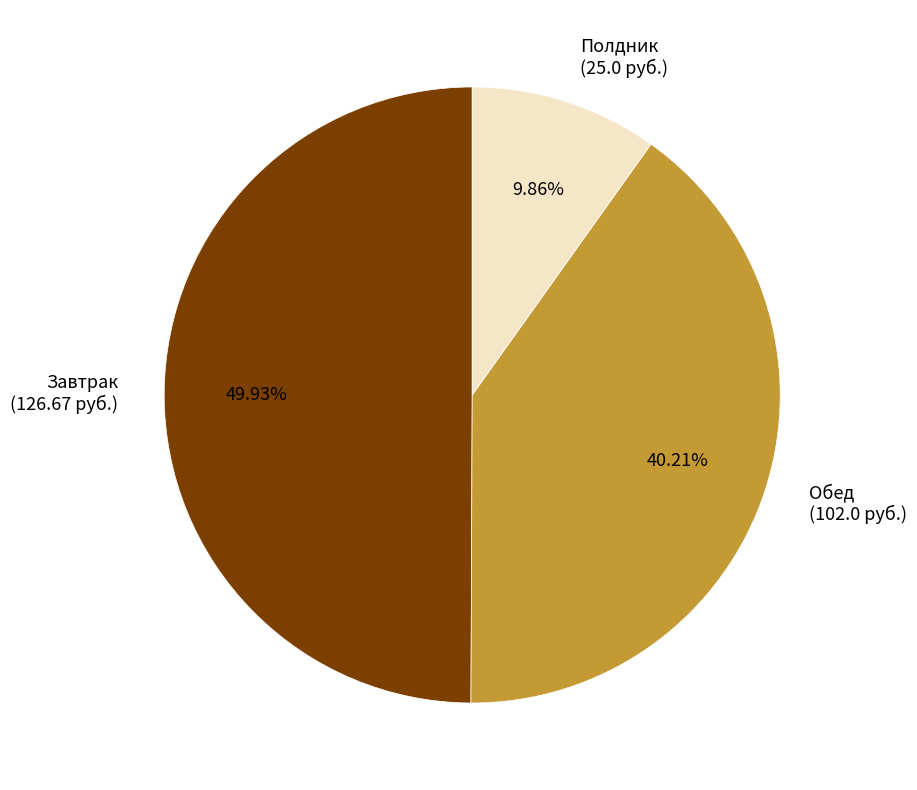

What percentage is the Обед slice, to the nearest percent?

40%